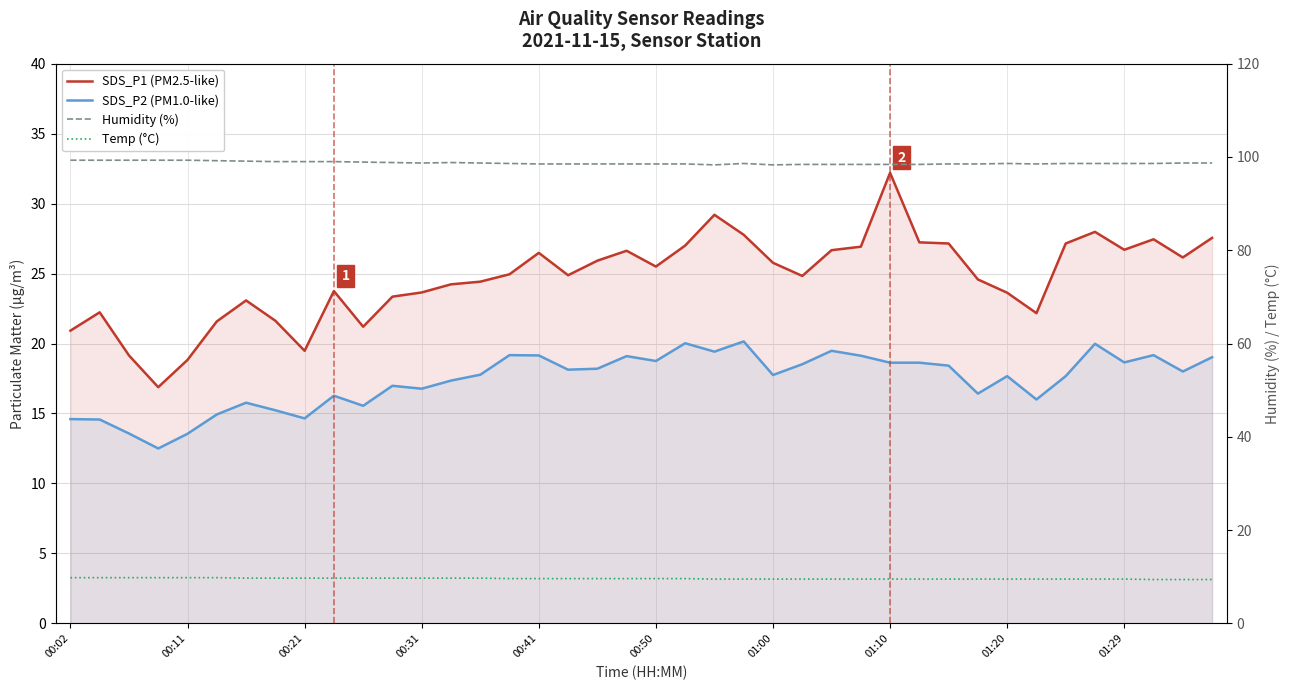

True or false: SDS_P1 (PM2.5-like) and SDS_P2 (PM1.0-like) intersect in this chart.

False